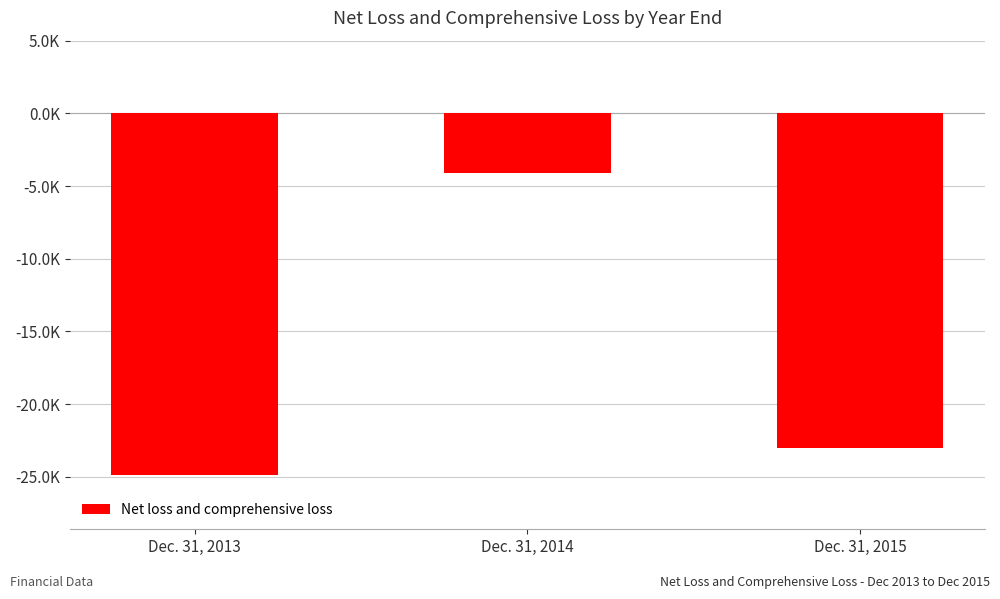

Where does the data first go above -23009?

Dec. 31, 2014